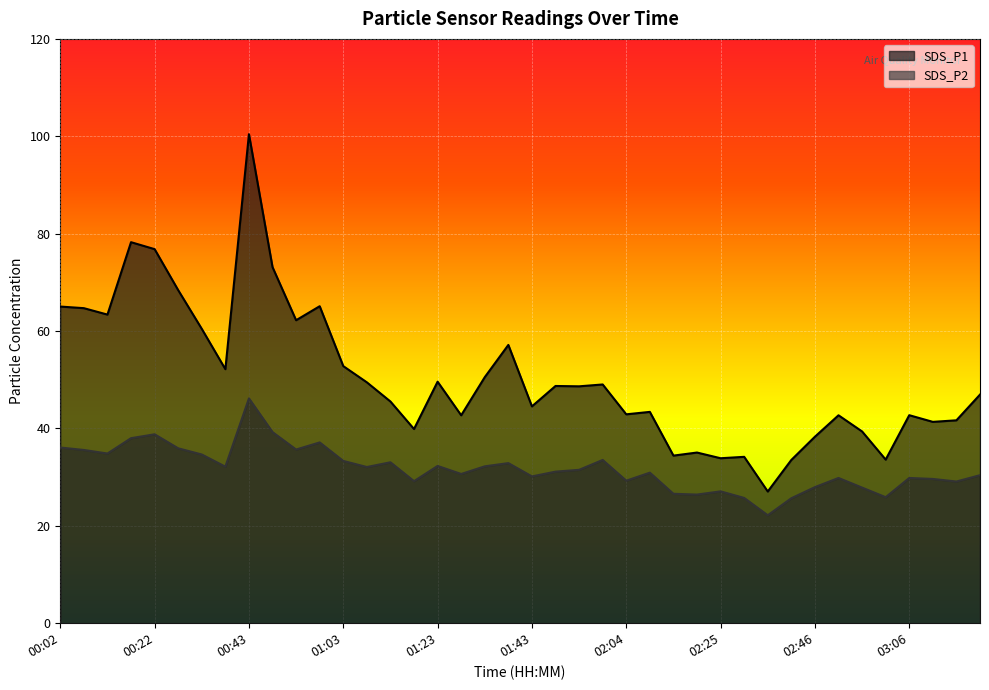

What is the label of the 37th point from the left?

03:06